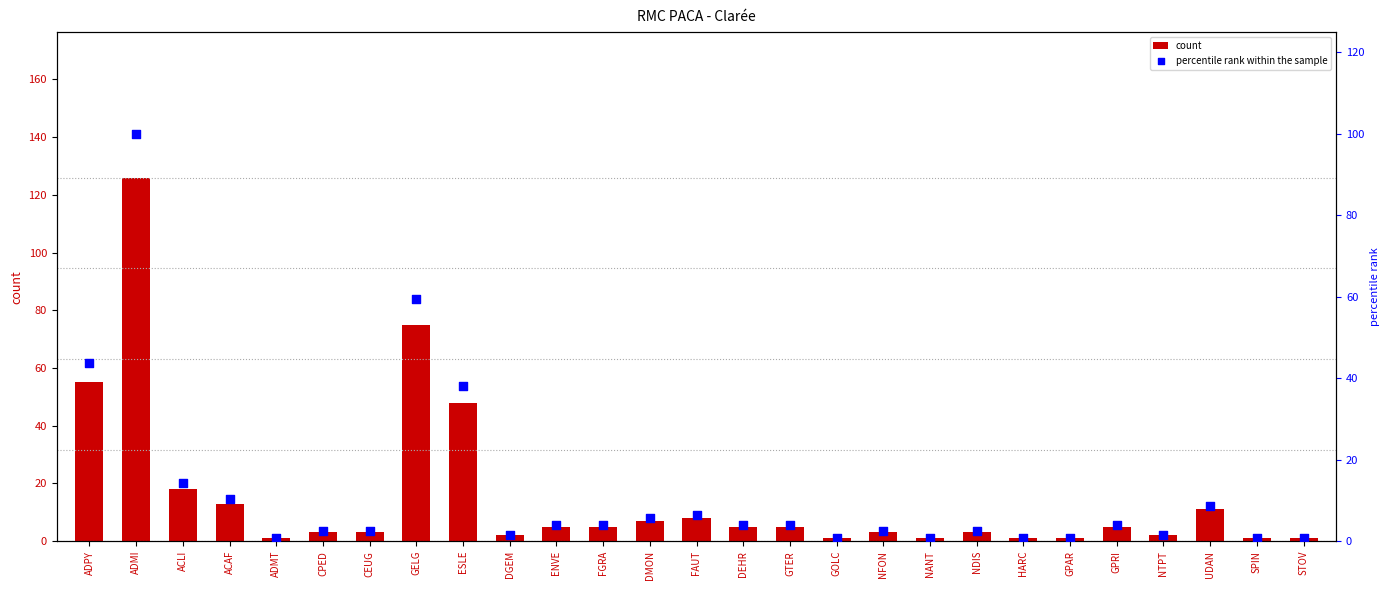

Which series reaches the minimum Y coordinate?

percentile rank within the sample